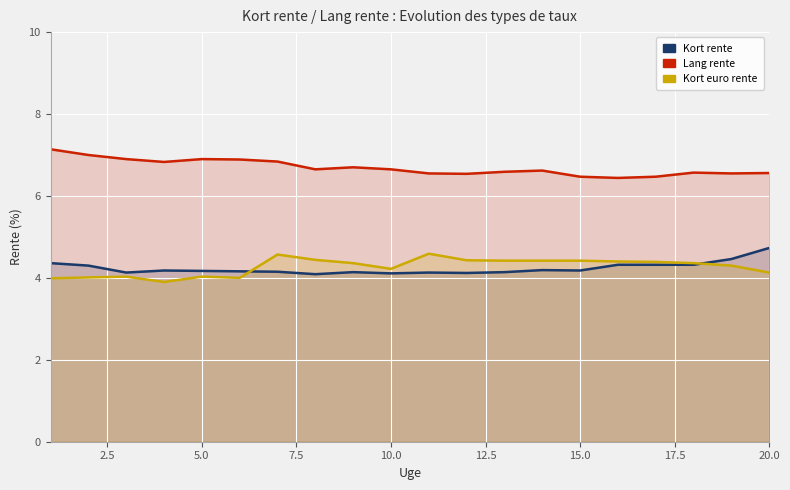

List the series in order of their peak value, lowest first.

Kort euro rente, Kort rente, Lang rente